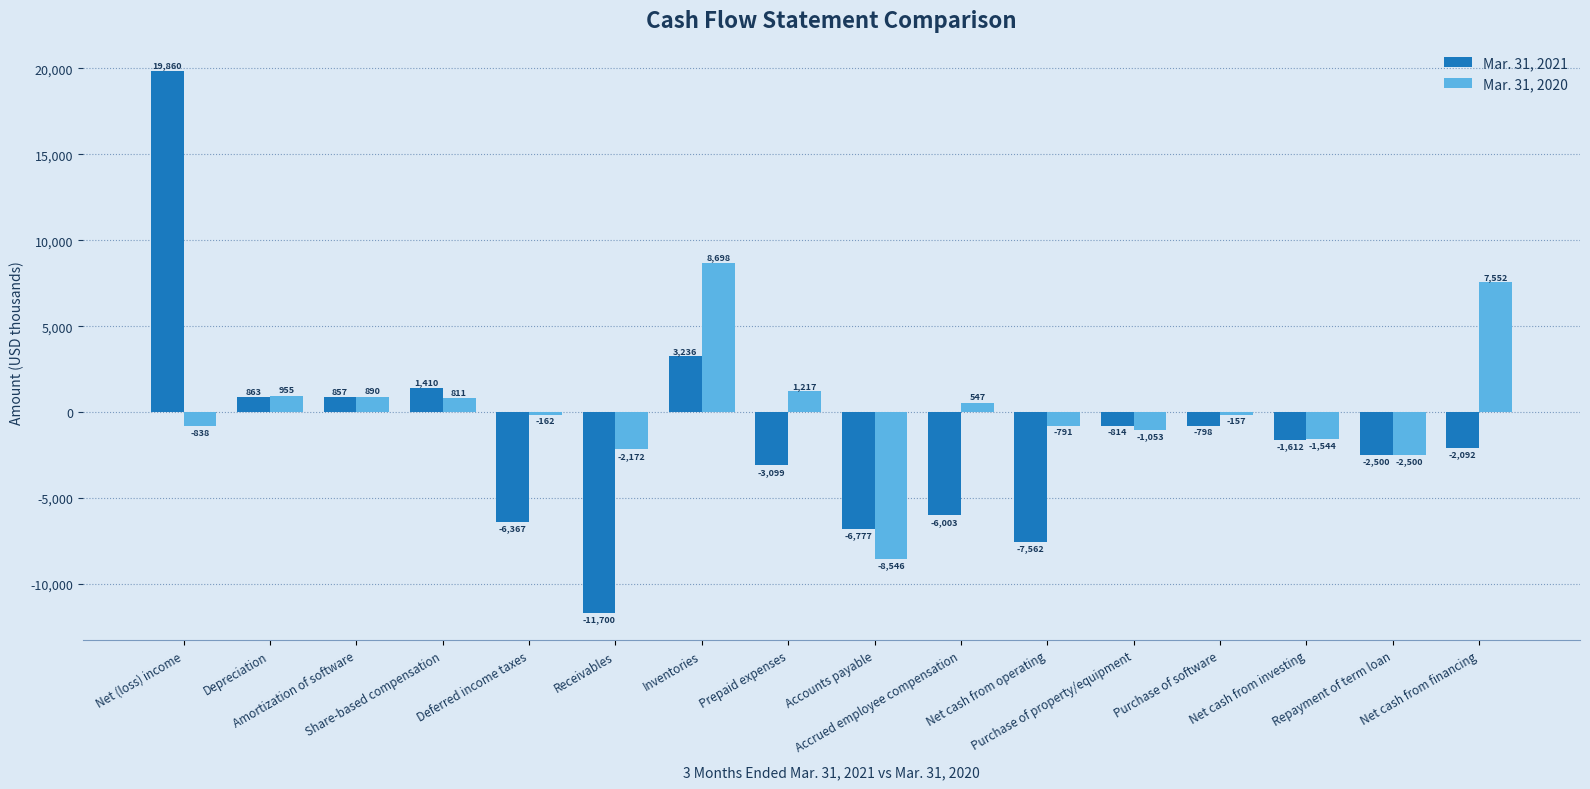

Which series has the largest total across all categories?

Mar. 31, 2020